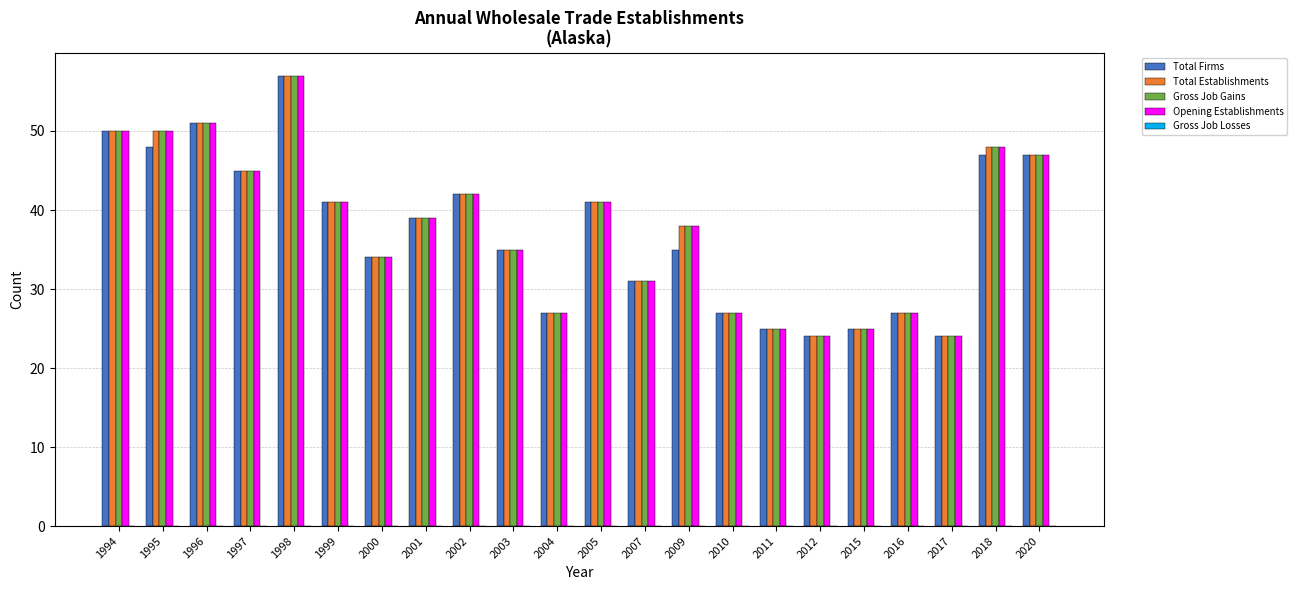

Which label corresponds to the largest value in the chart?

1998